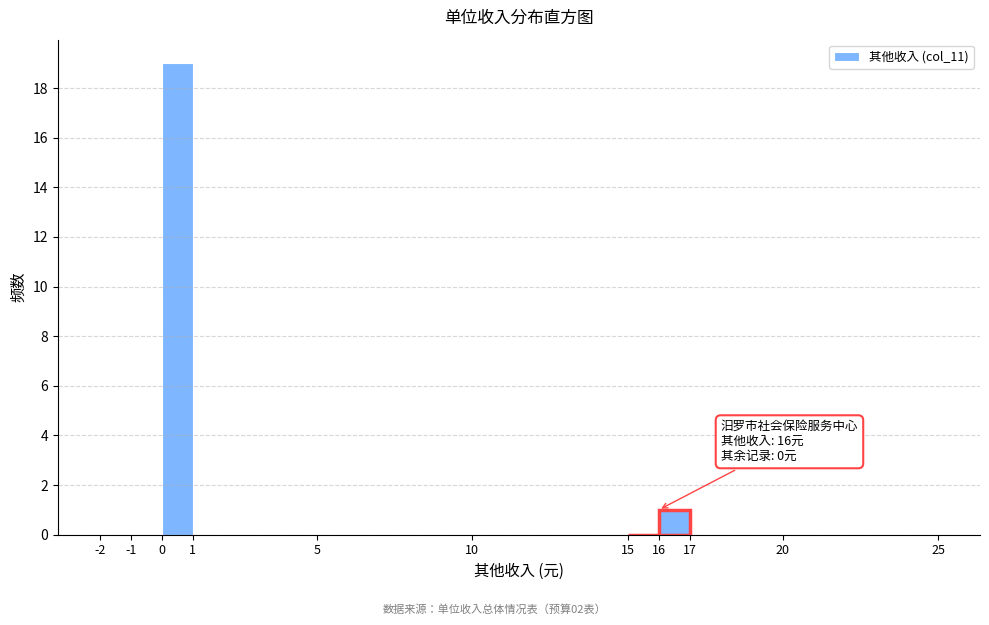

Which range on the x-axis has the tallest bar?

0 to 1